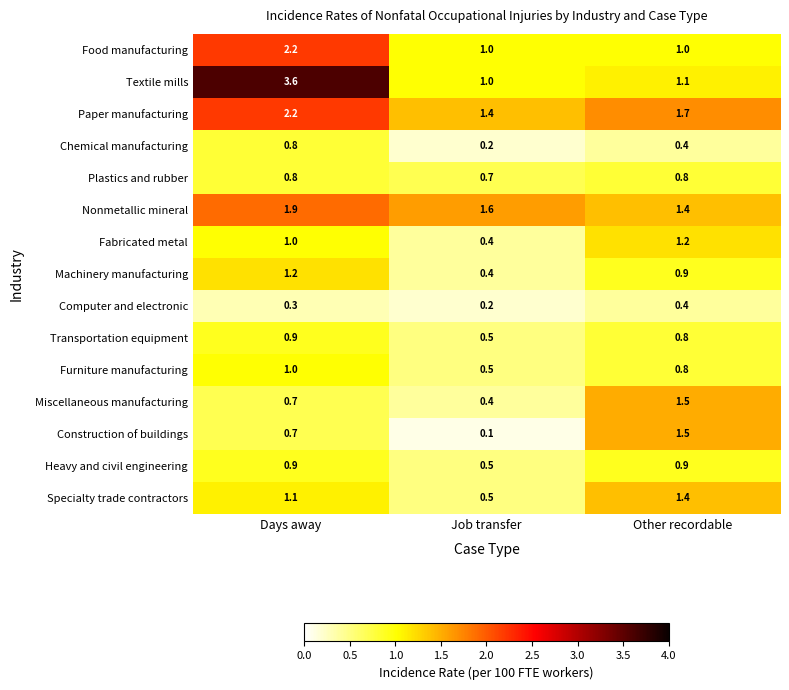

What is the difference between the maximum and minimum values in the Textile mills series?

2.6